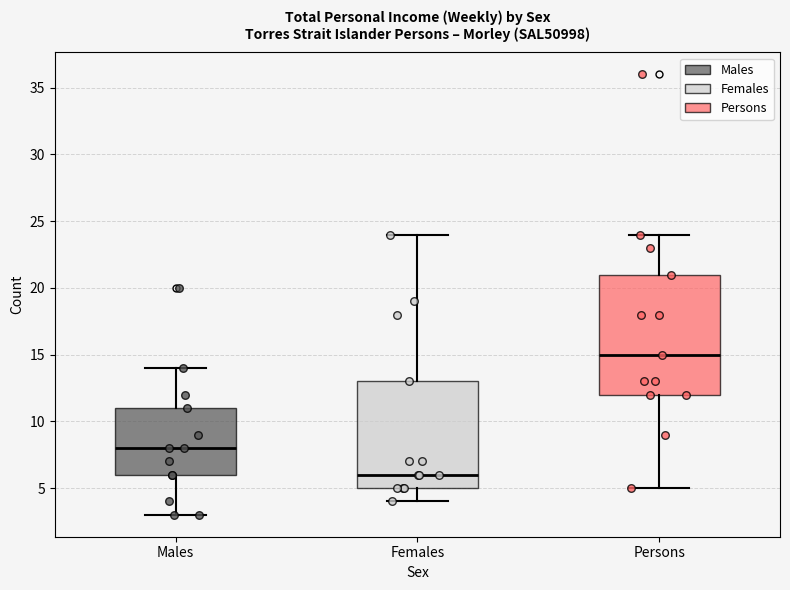

Reading left to right, read every box against the y-axis: the position of its median line, the range the box covers, and the ends of its whiskers. The values are not printed on the chart, so give them approximately, as read against the axis.

Males: median 8, box 6 to 11, whiskers 3 to 14
Females: median 6, box 5 to 13, whiskers 4 to 24
Persons: median 15, box 12 to 21, whiskers 5 to 24